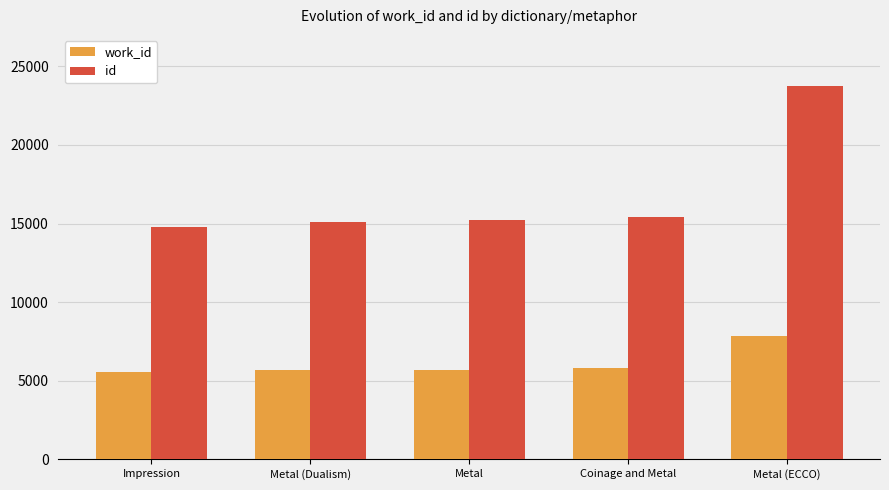

What is the total value across all series at Metal?

20880